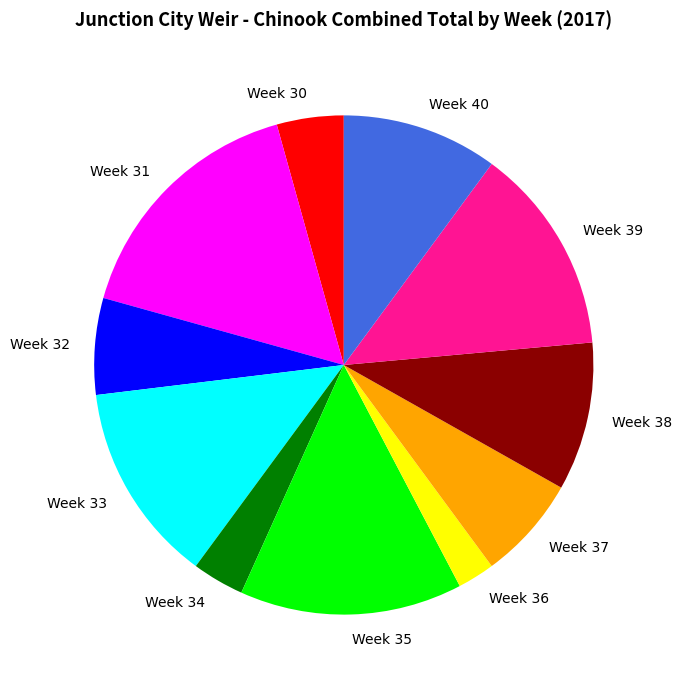

Do Week 36 and Week 32 together represent more than half of the pie?

No